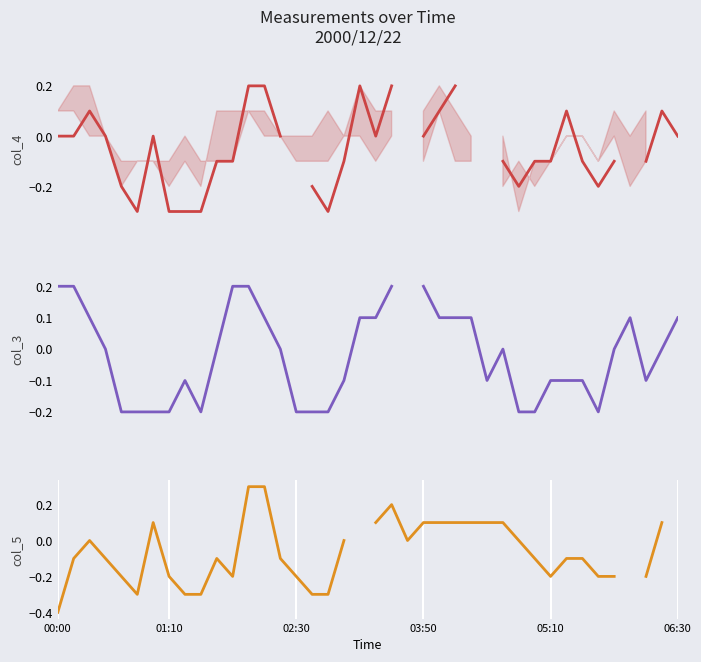

What is the label of the 26th point from the left?

25